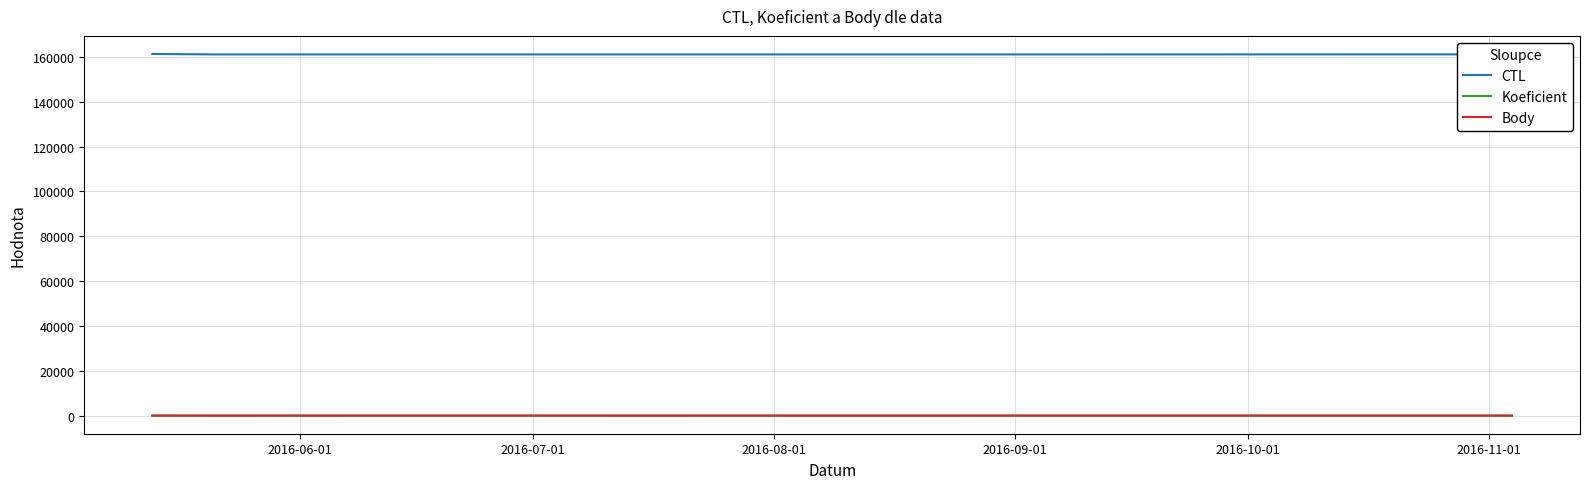

True or false: Body and CTL intersect in this chart.

False